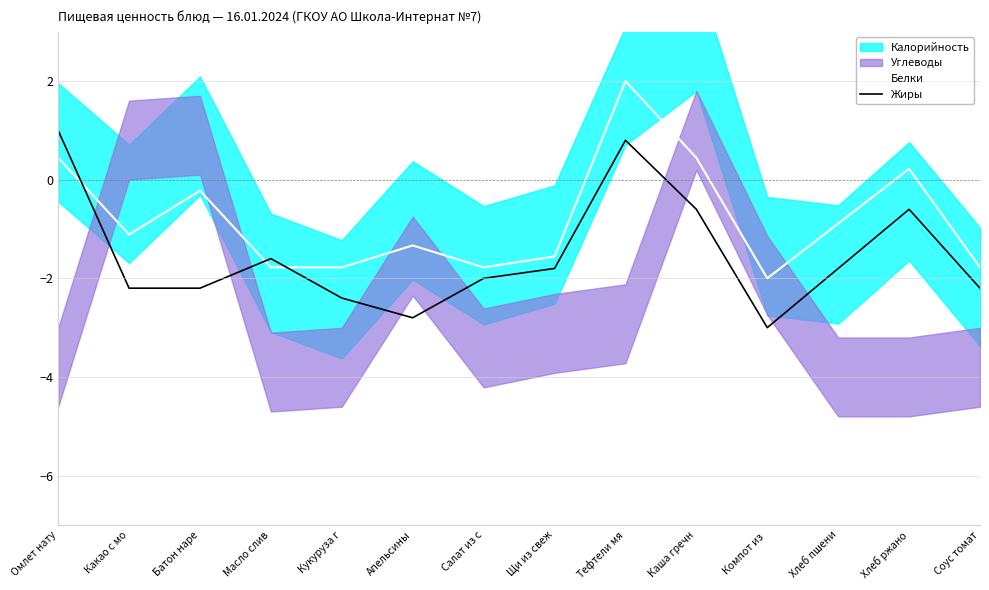

What position from the left is Каша гречн?

10